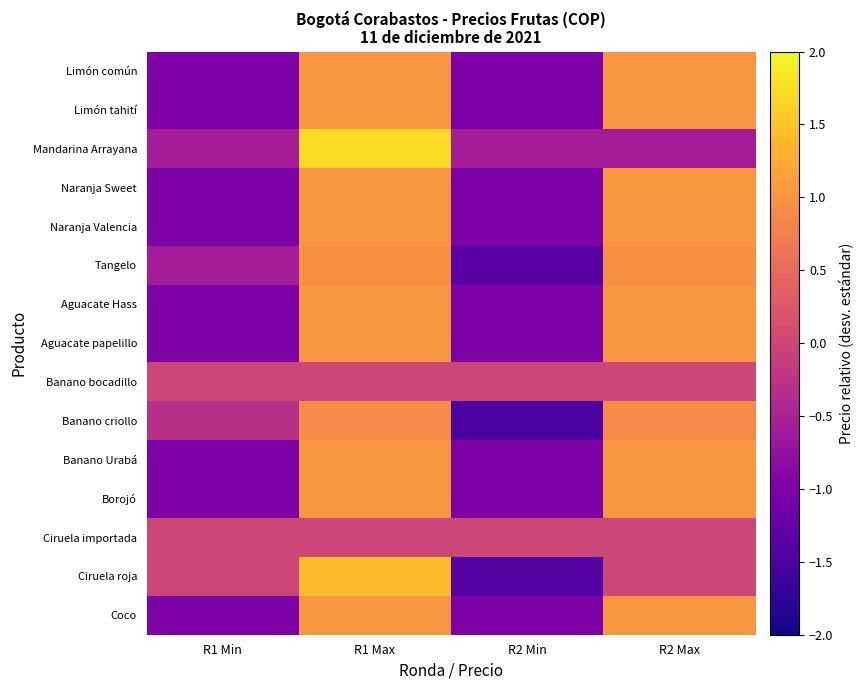

What is the spread (max minus min) of values at R2 Min?

1.5